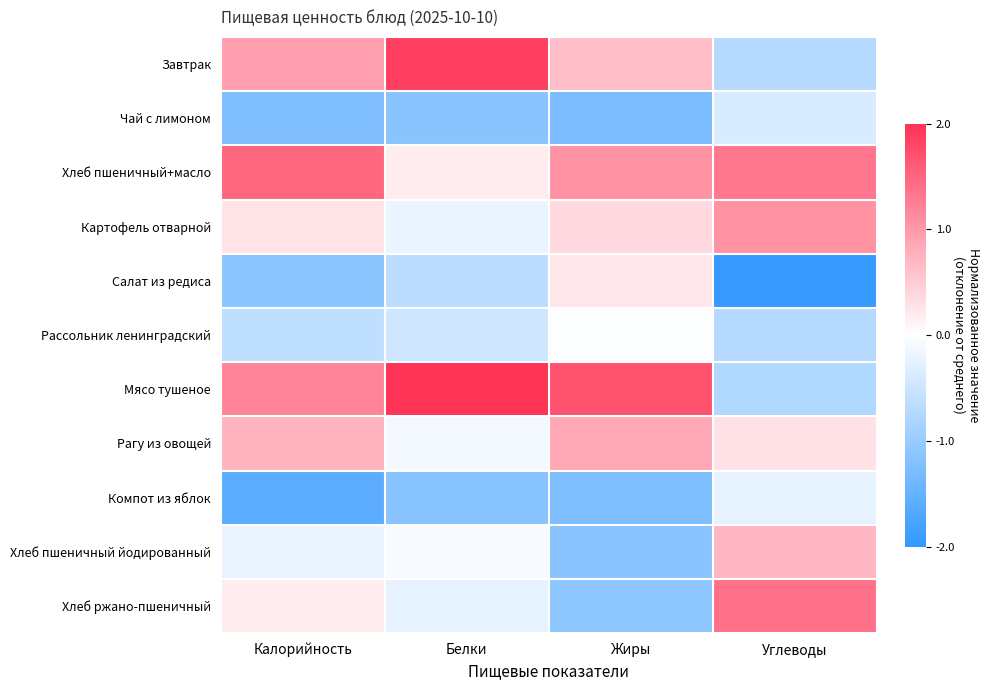

Reading left to right, transcribe all the data shown in this chart.

Завтрак: Калорийность=0.9	Белки=1.9	Жиры=0.6	Углеводы=-0.7
Чай с лимоном: Калорийность=-1.3	Белки=-1.1	Жиры=-1.3	Углеводы=-0.4
Хлеб пшеничный+масло: Калорийность=1.5	Белки=0.2	Жиры=1.0	Углеводы=1.3
Картофель отварной: Калорийность=0.3	Белки=-0.2	Жиры=0.4	Углеводы=1.1
Салат из редиса: Калорийность=-1.1	Белки=-0.6	Жиры=0.2	Углеводы=-2.0
Рассольник ленинградский: Калорийность=-0.6	Белки=-0.5	Жиры=-0.0	Углеводы=-0.7
Мясо тушеное: Калорийность=1.2	Белки=2.0	Жиры=1.7	Углеводы=-0.8
Рагу из овощей: Калорийность=0.7	Белки=-0.1	Жиры=0.8	Углеводы=0.3
Компот из яблок: Калорийность=-1.6	Белки=-1.2	Жиры=-1.3	Углеводы=-0.2
Хлеб пшеничный йодированный: Калорийность=-0.2	Белки=-0.1	Жиры=-1.1	Углеводы=0.7
Хлеб ржано-пшеничный: Калорийность=0.2	Белки=-0.2	Жиры=-1.1	Углеводы=1.4